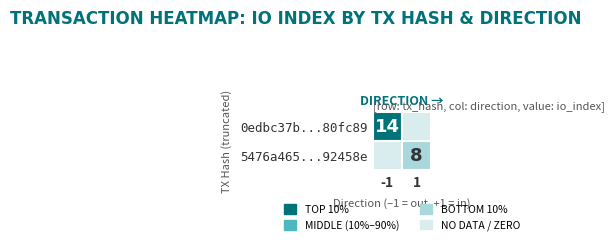

True or false: 0edbc37b992ff90f9cc57c795d20090aa80fc89 has a value of 14 at io_index.

True